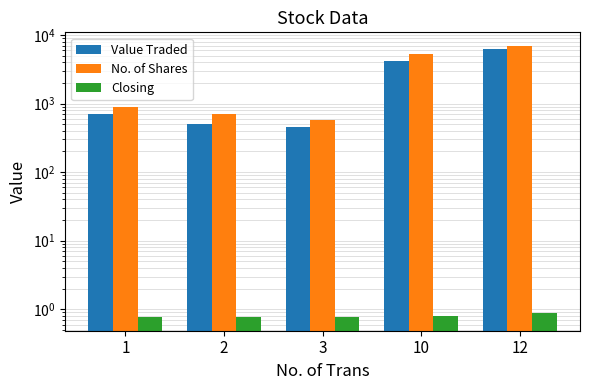

The Closing series shows 0.8 at 2. True or false?

True